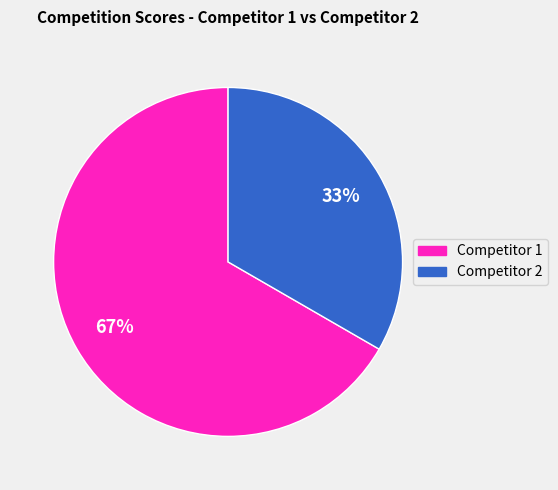

Is there a majority slice in this chart?

Yes